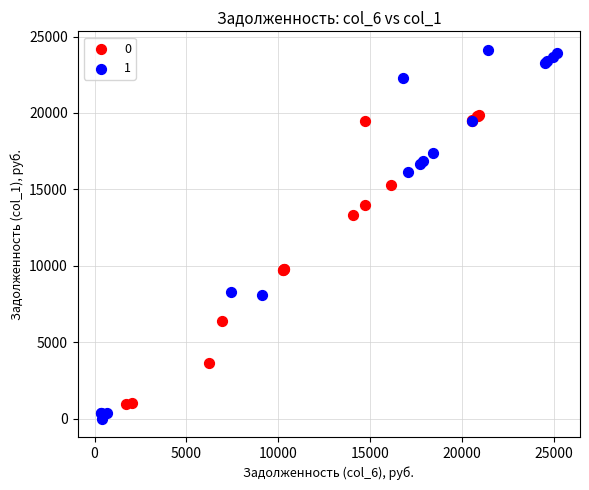

Which series has the widest spread of Y values?

1